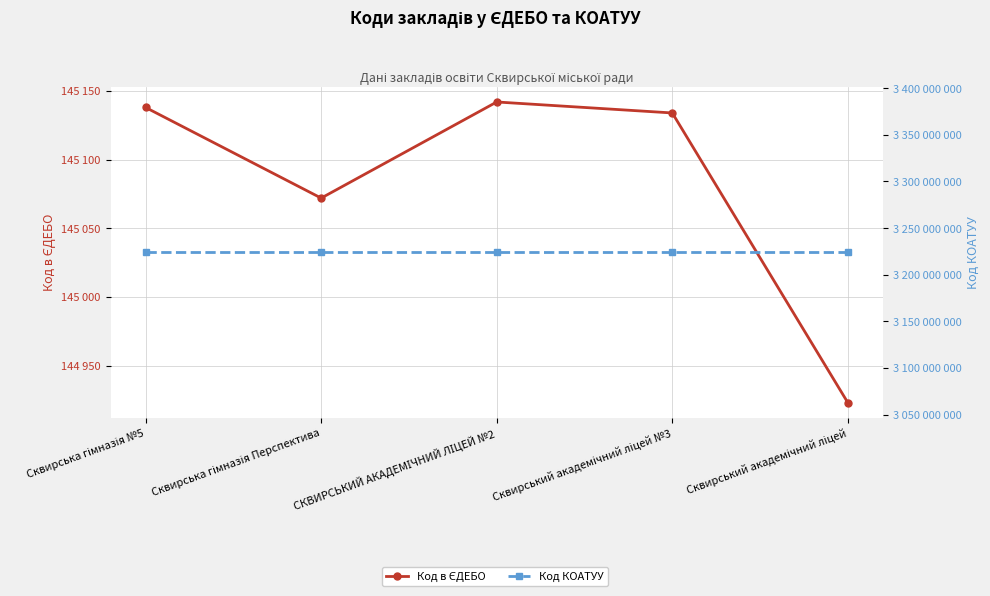

What is the maximum value for Код в ЄДЕБО?

145142